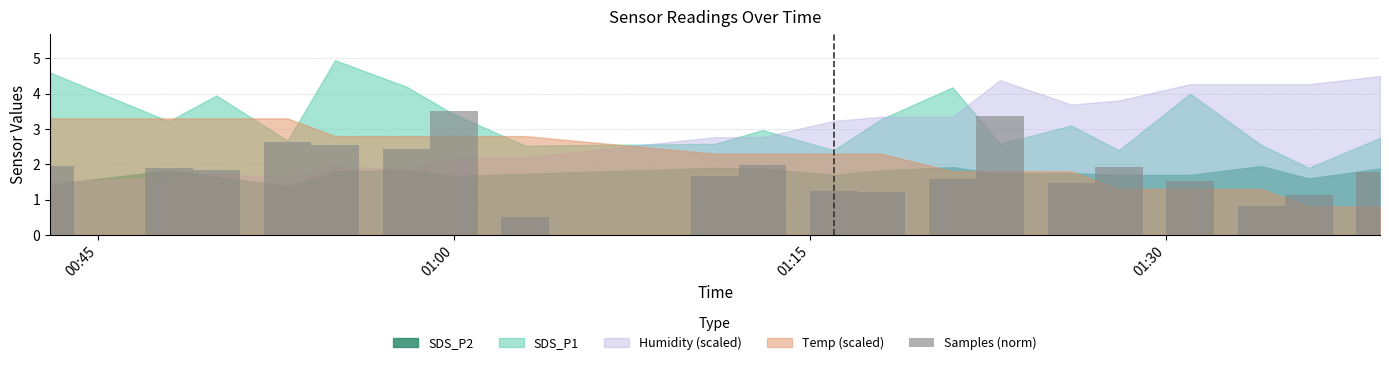

Are the bars grouped side by side (vs. stacked)?

No